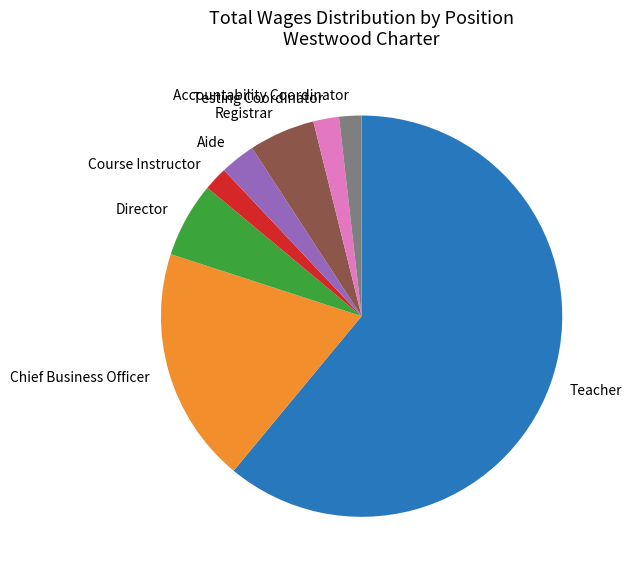

Between Teacher and Registrar, which is larger?

Teacher